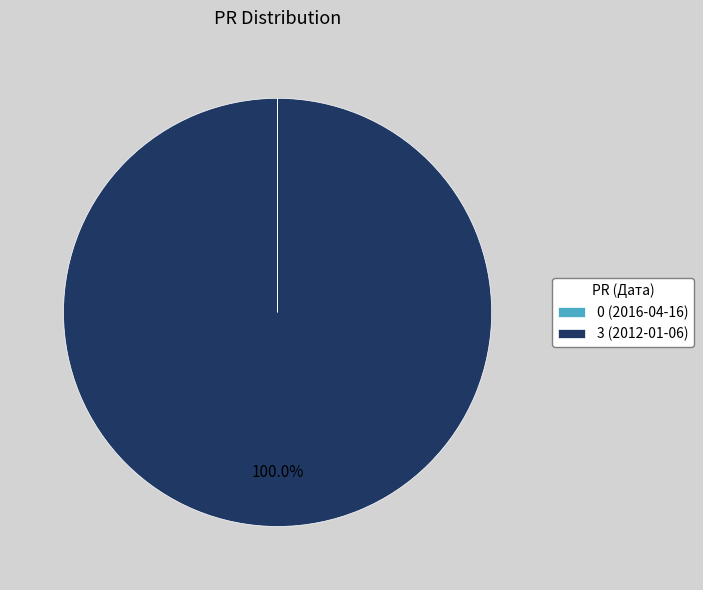

Which category has the biggest portion of the pie?

3 (2012-01-06)